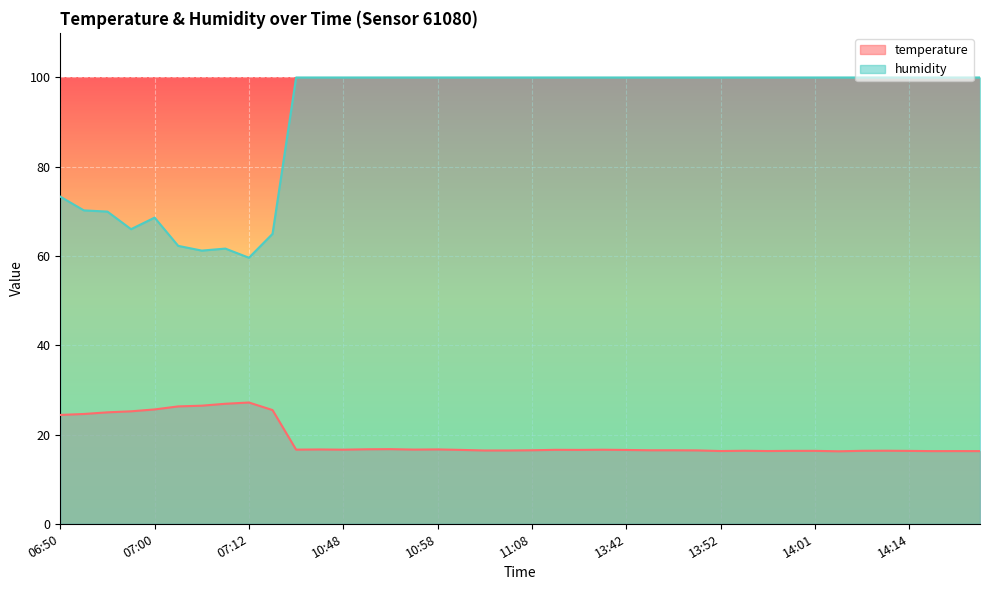

What is the average value of the temperature series?

18.8